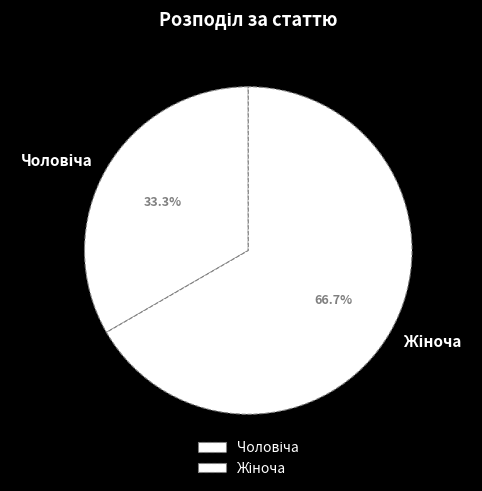

Does any single category account for the majority?

Yes